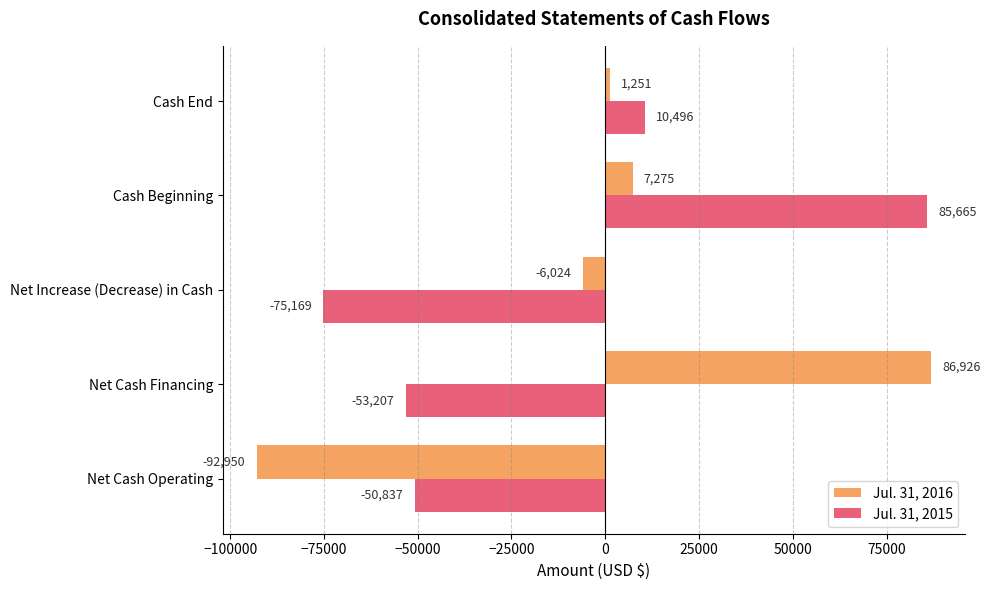

What is the difference between the Jul. 31, 2016 values at Cash Beginning and Net Increase (Decrease) in Cash?

13299